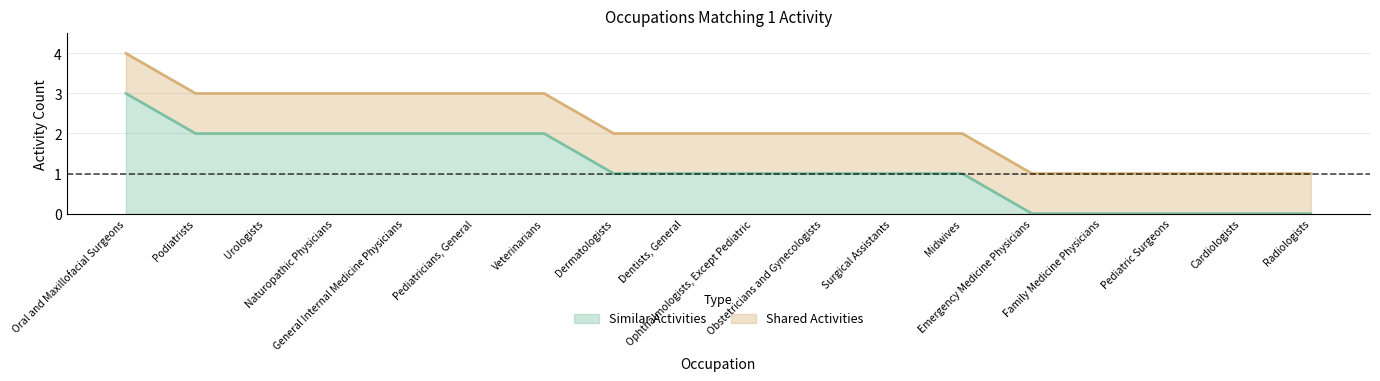

True or false: there are more than 1 points higher than both neighbors.

False